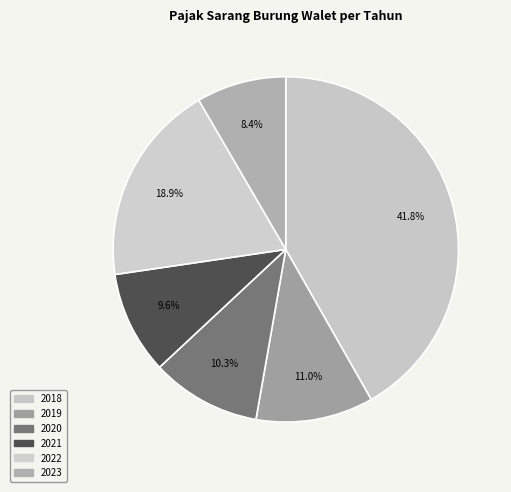

Does 2022 account for over 50% of the chart?

No